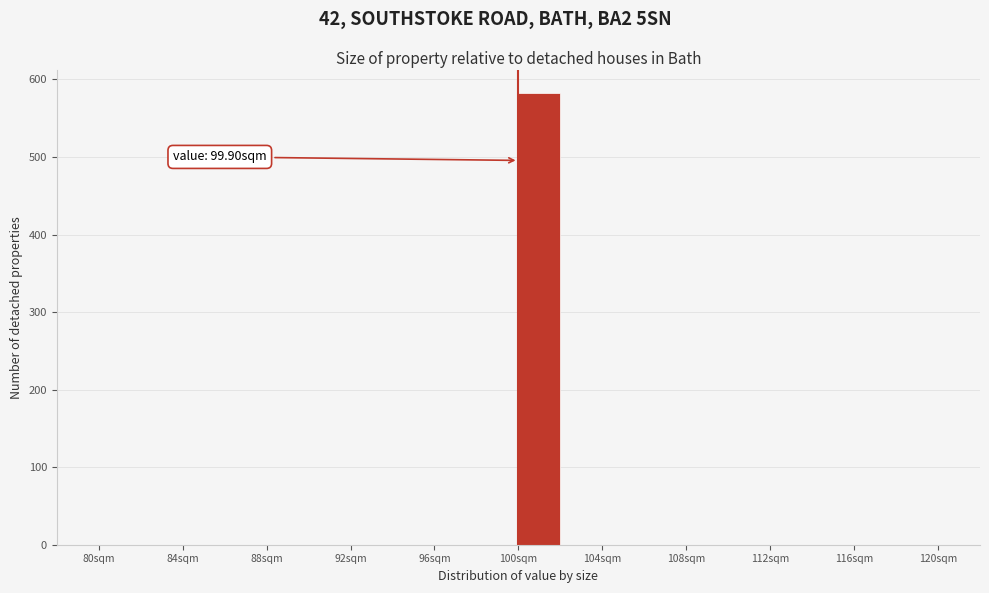

Over which range of the x-axis is the bar tallest?

99.9 to 101.9